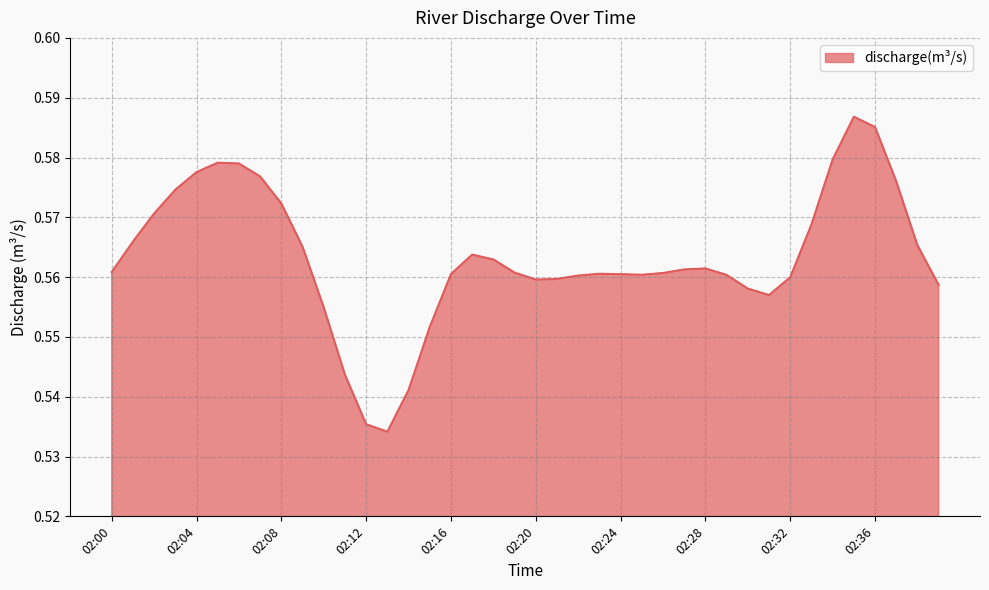

Reading left to right, what are all the values shown in this chart?

0.6	0.6	0.6	0.6	0.6	0.6	0.6	0.6	0.6	0.6	0.6	0.5	0.5	0.5	0.5	0.6	0.6	0.6	0.6	0.6	0.6	0.6	0.6	0.6	0.6	0.6	0.6	0.6	0.6	0.6	0.6	0.6	0.6	0.6	0.6	0.6	0.6	0.6	0.6	0.6